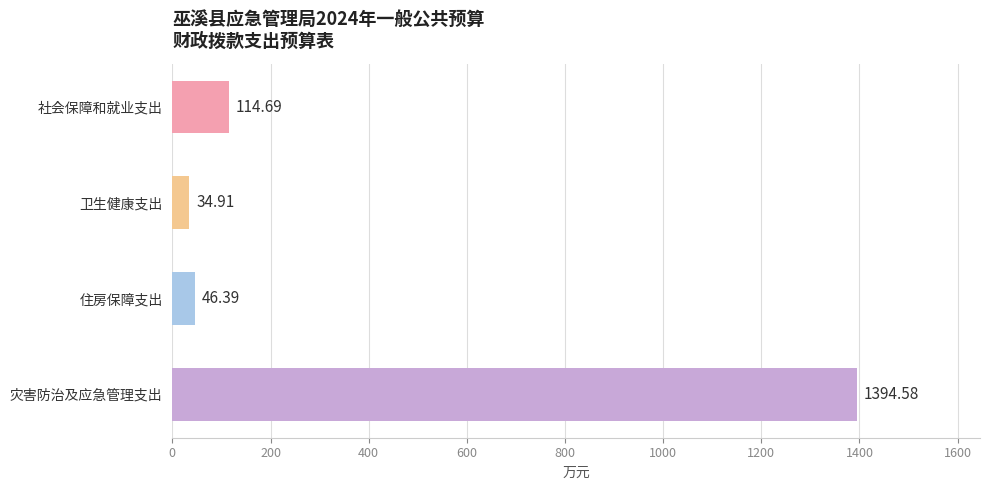

What is the label of the 4th bar from the bottom?

社会保障和就业支出